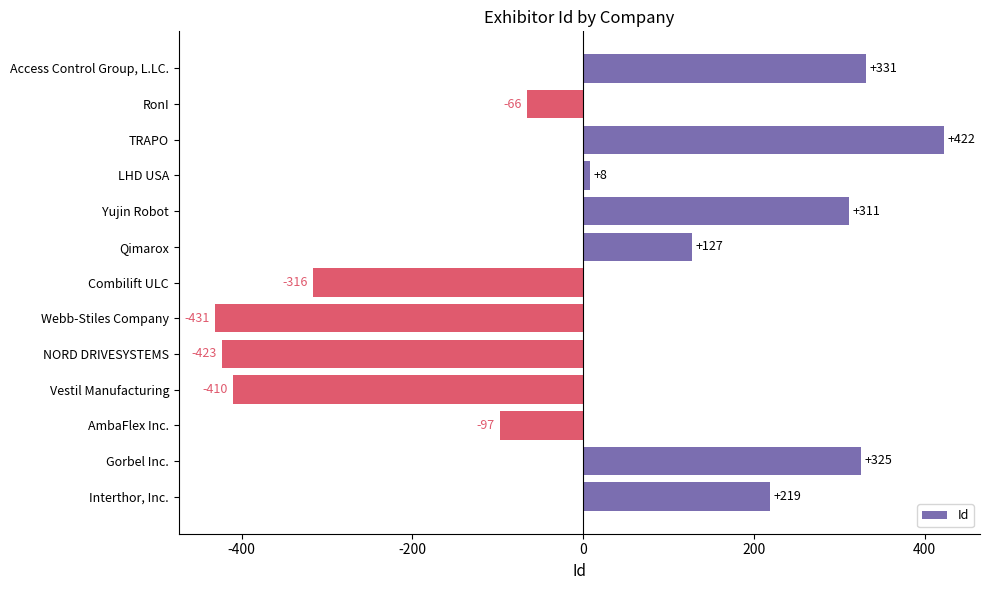

What is the sum of the values at Combilift ULC and Vestil Manufacturing?

-726